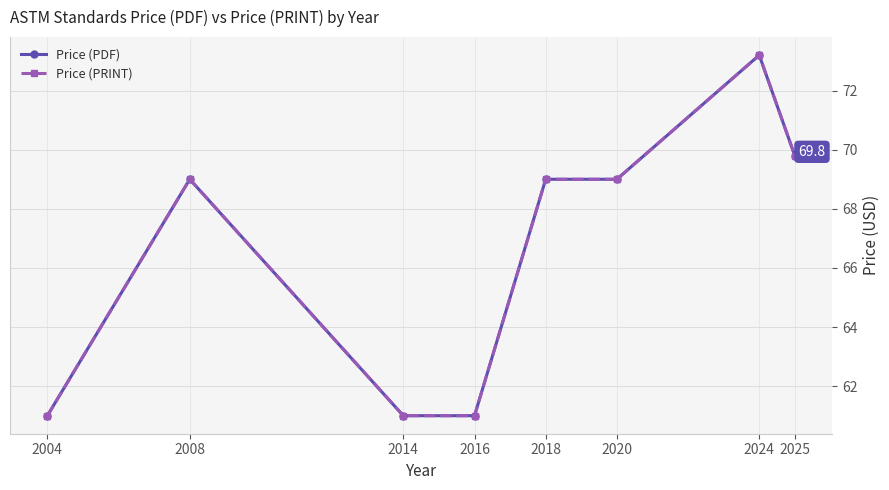

Does the chart have visible grid lines?

Yes